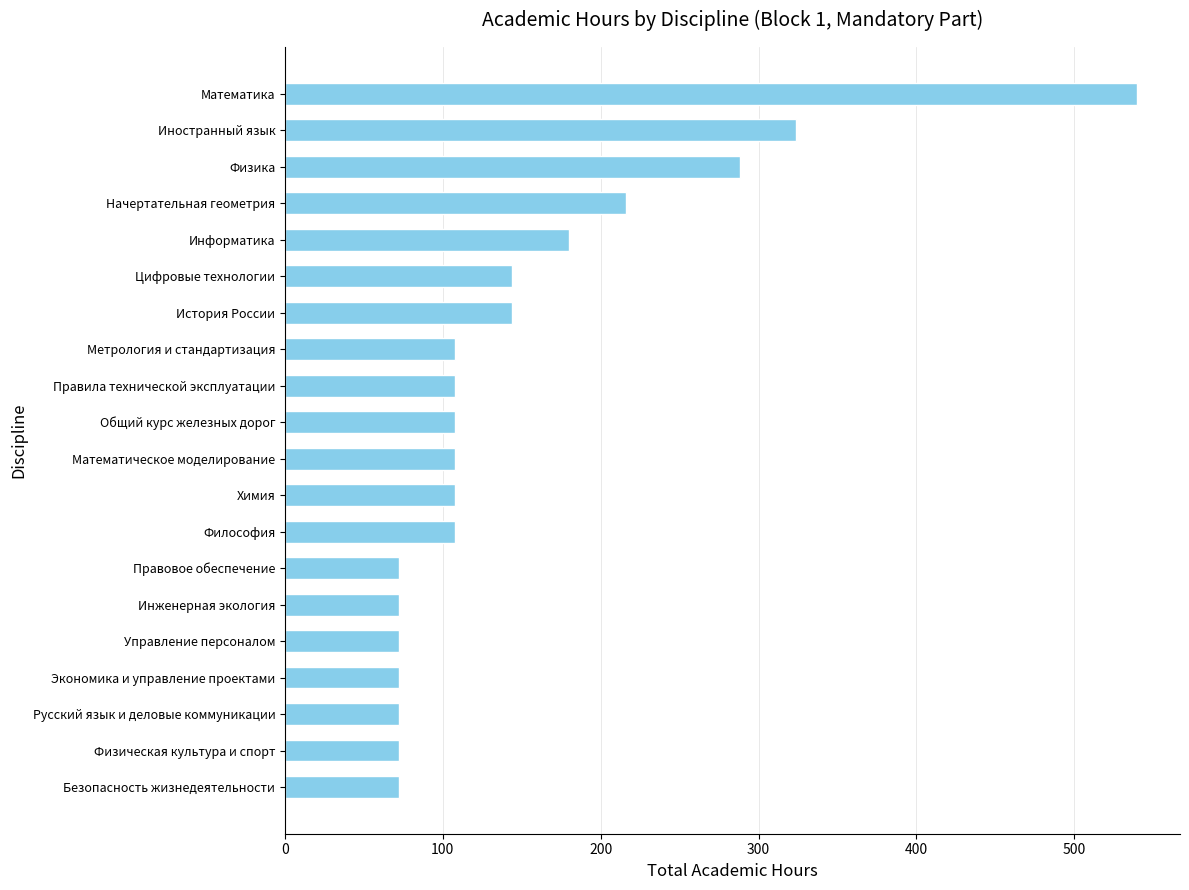

Approximately how many times larger is the value at Правила технической эксплуатации compared to Общий курс железных дорог?

1.0